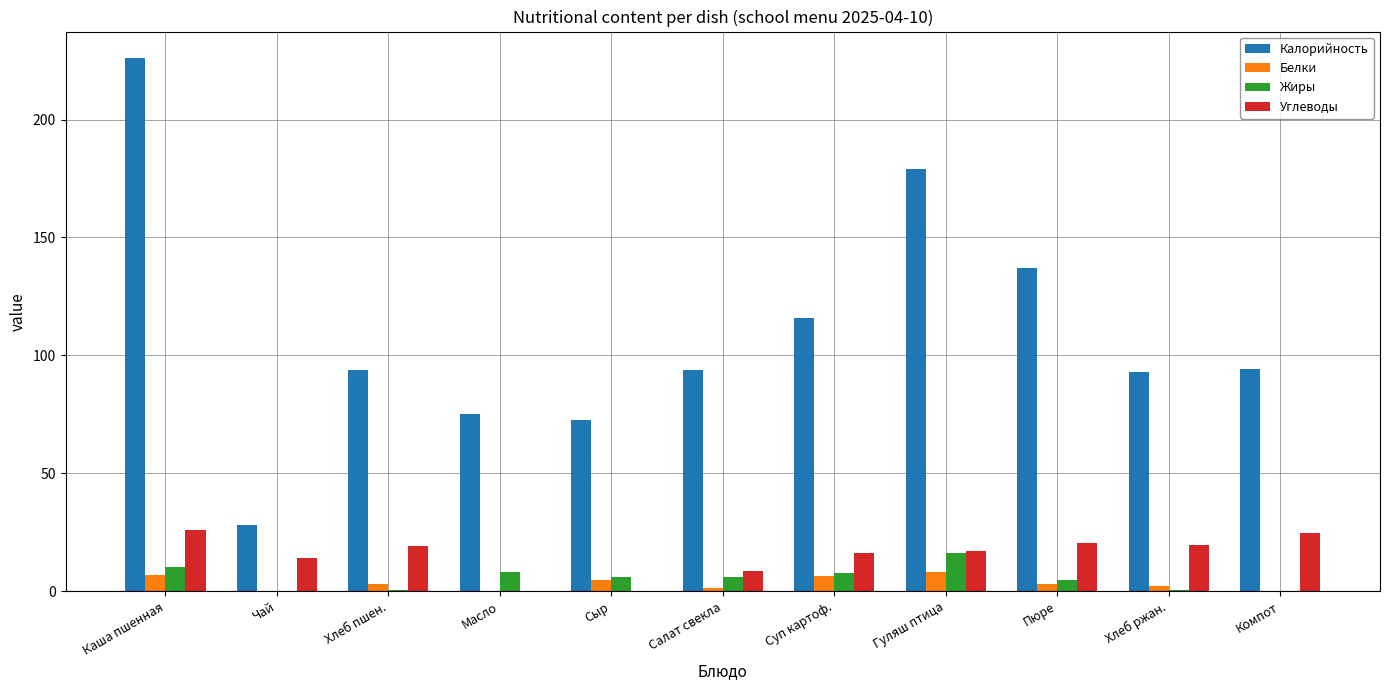

Which series changed the most between Сыр and Гуляш птица?

Калорийность